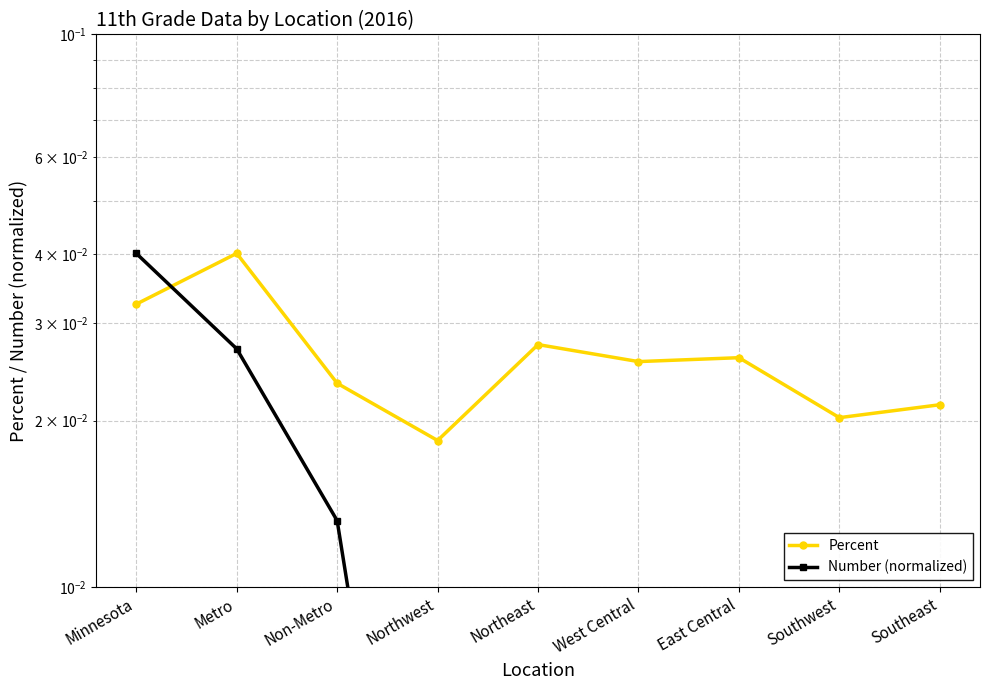

Rank the series by their maximum value, from highest to lowest.

Percent, Number (normalized)